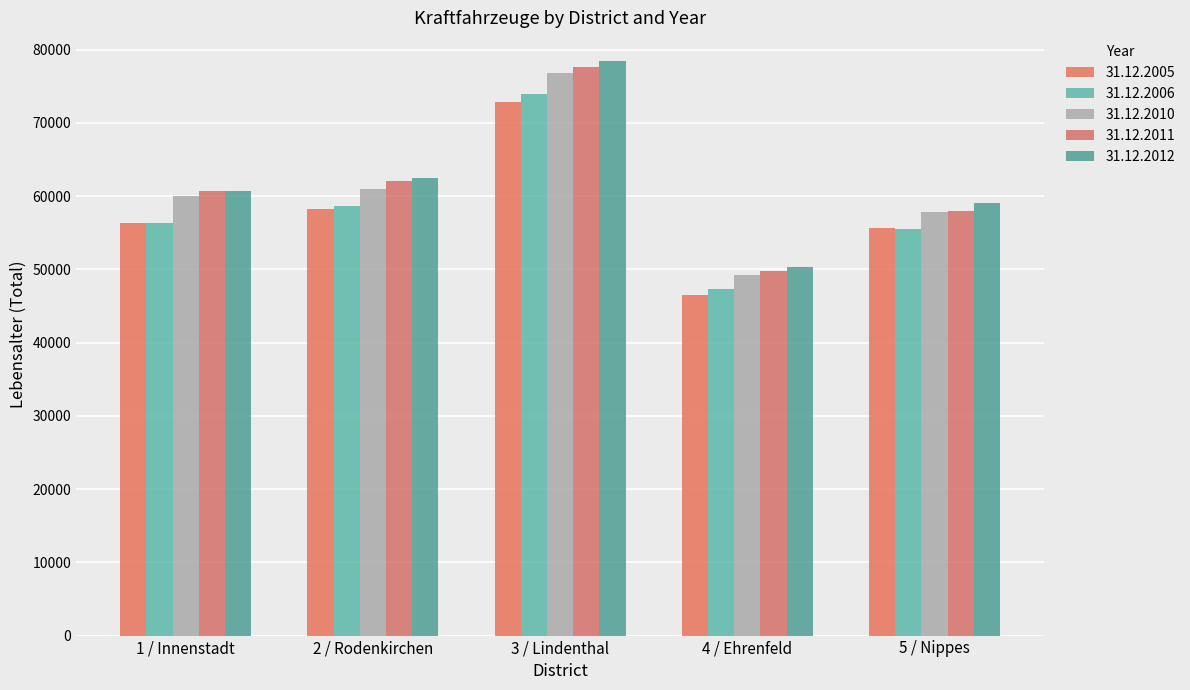

What is the minimum value for 31.12.2011?

49814